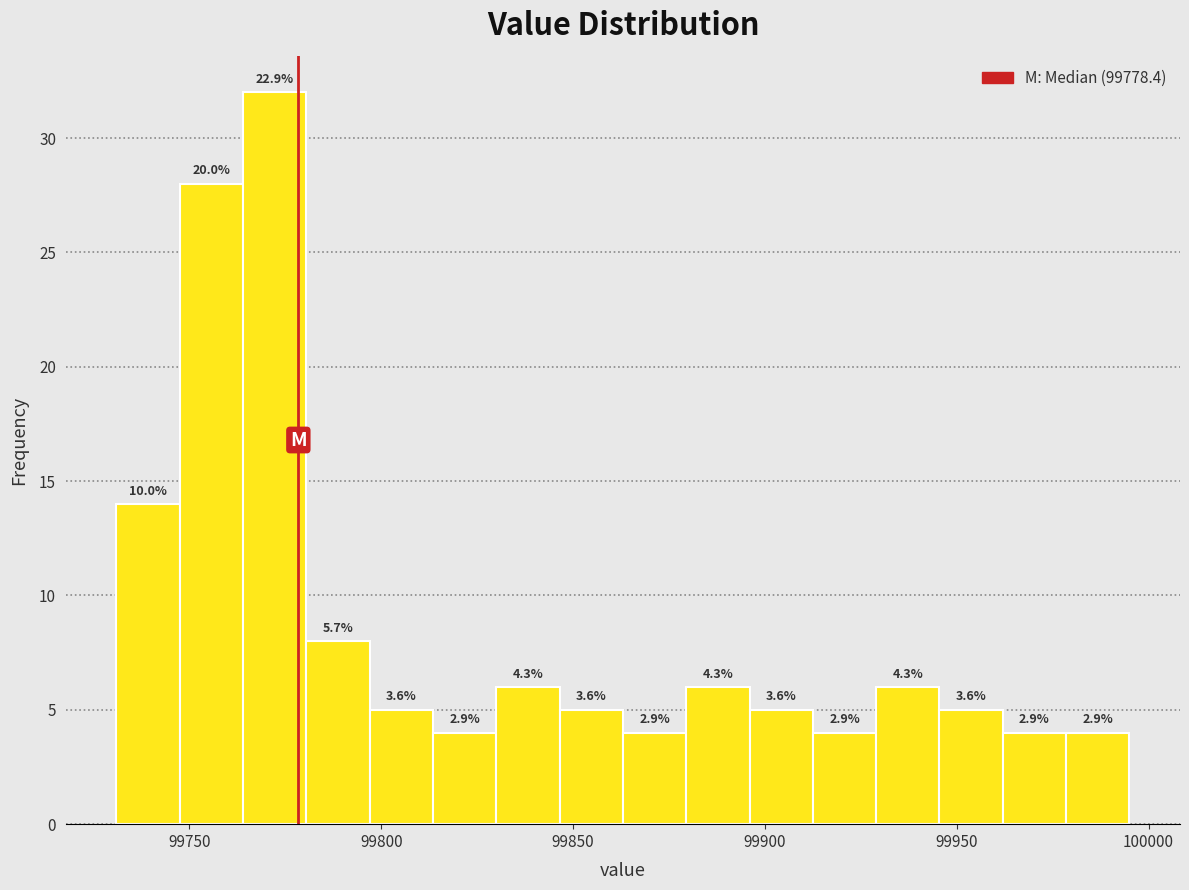

Read against the x-axis, roughly where is the centre of the tallest bar?

99770